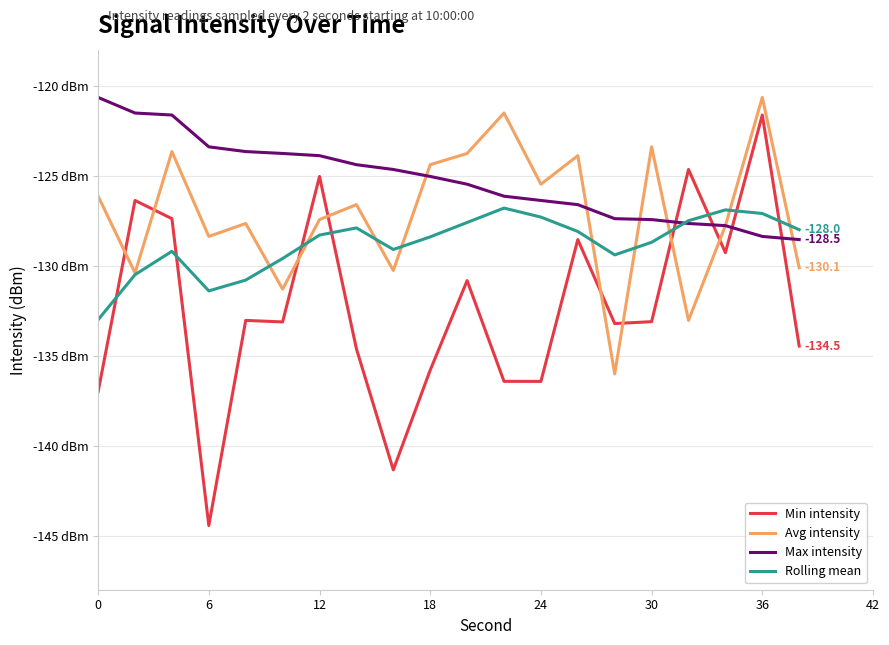

Is this an area chart (filled region under the line)?

No